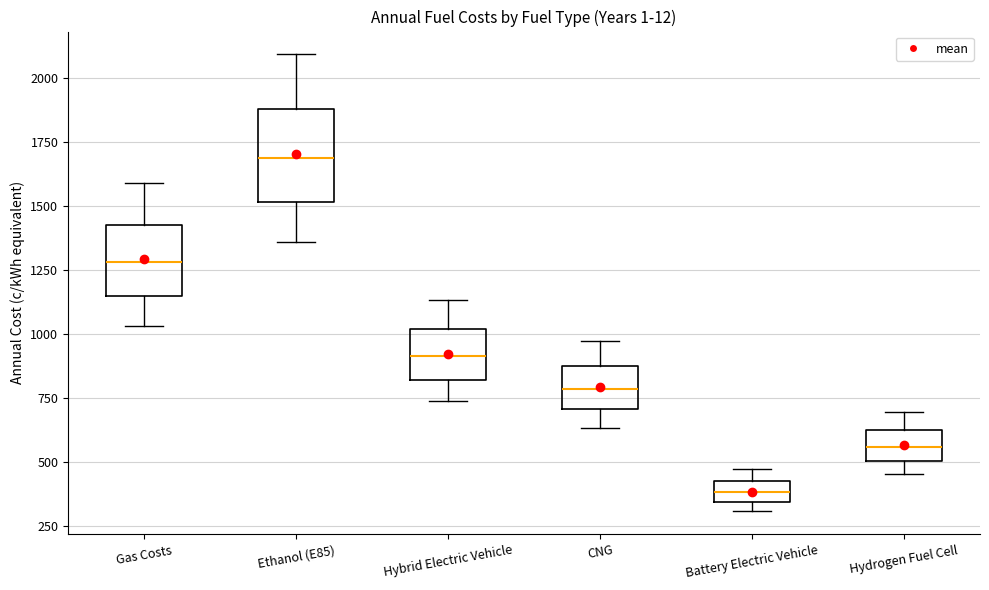

Where does the lower whisker of the box for CNG end on the y-axis? The values are not printed on the chart, so give them approximately, as read against the axis.

650